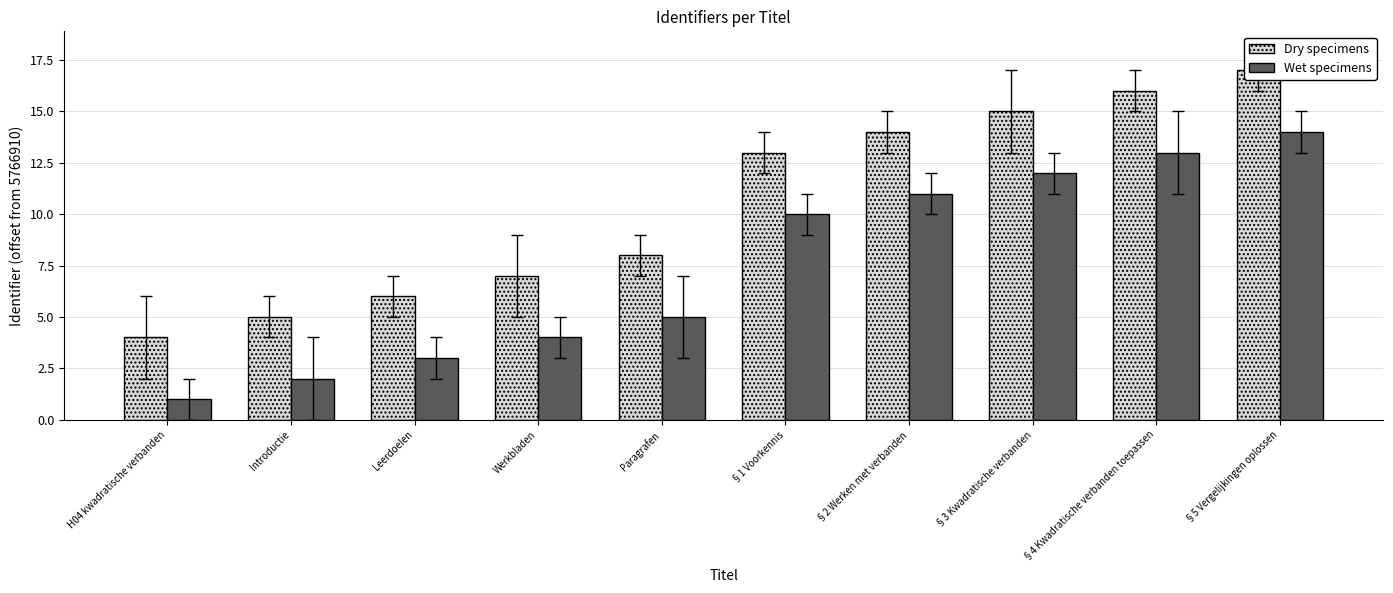

Which category has the lowest value in the Dry specimens series?

H04 kwadratische verbanden